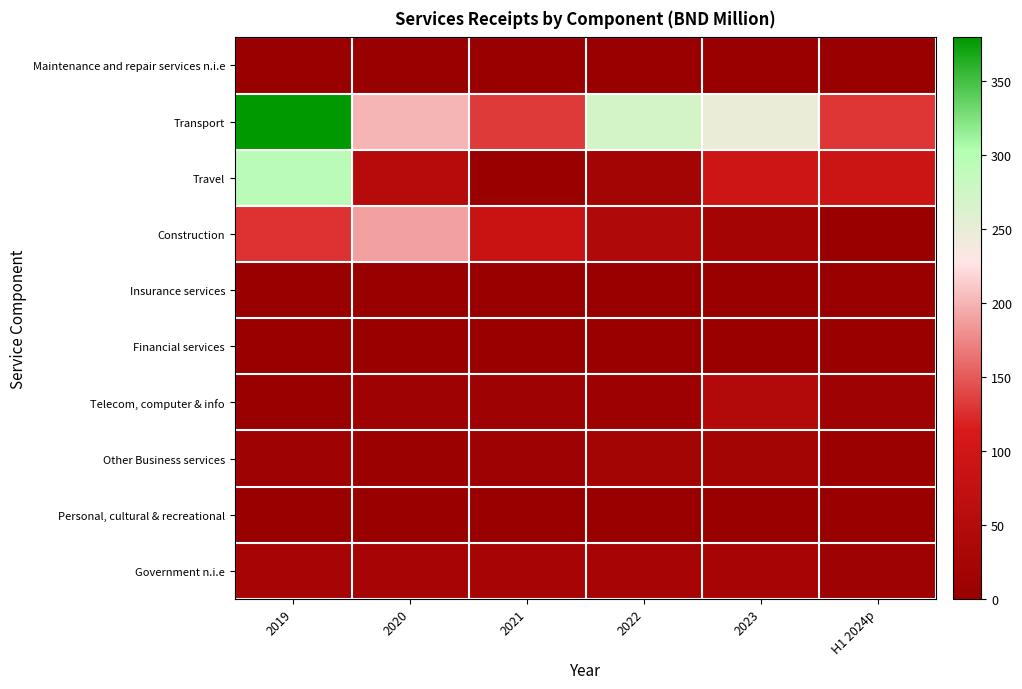

Rank the series at H1 2024p from highest to lowest value.

Transport, Travel, Government n.i.e, Telecom, computer & info, Other Business services, Construction, Financial services, Maintenance and repair services n.i.e, Insurance services, Personal, cultural & recreational